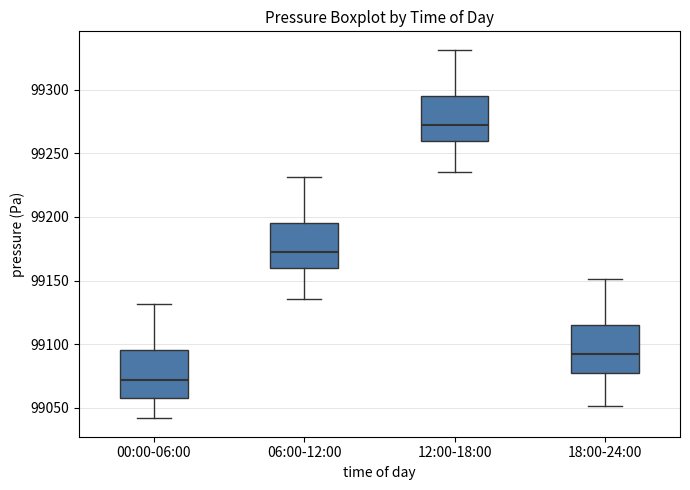

Which box has the lowest median line?

00:00-06:00